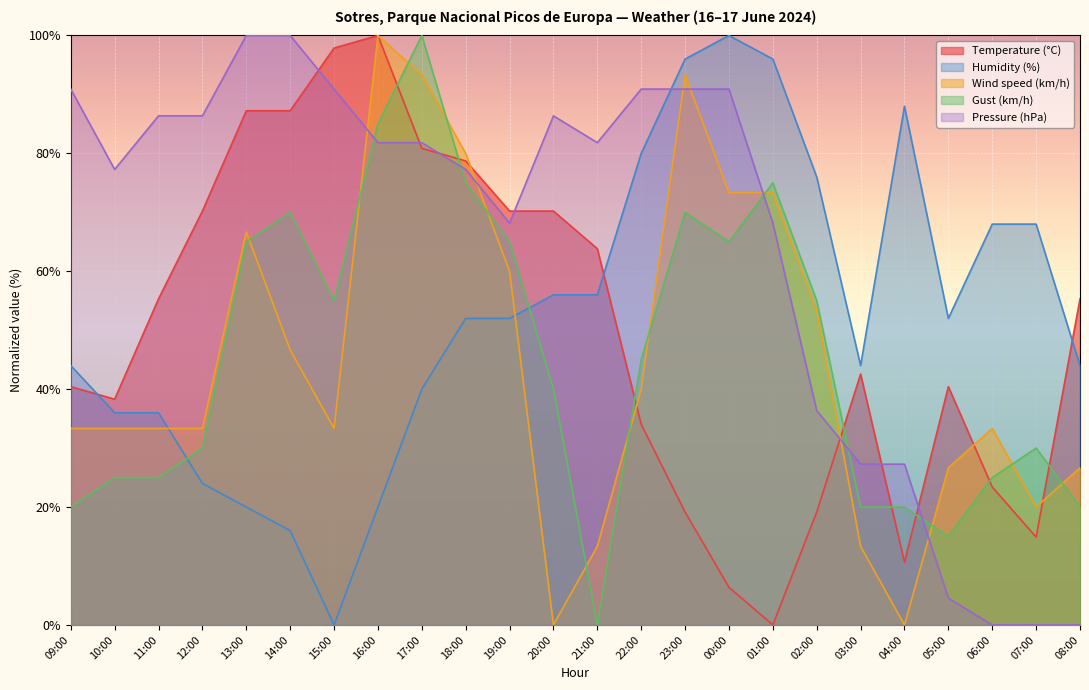

Rank the series by their maximum value, from highest to lowest.

Temperature (°C), Humidity (%), Wind speed (km/h), Gust (km/h), Pressure (hPa)